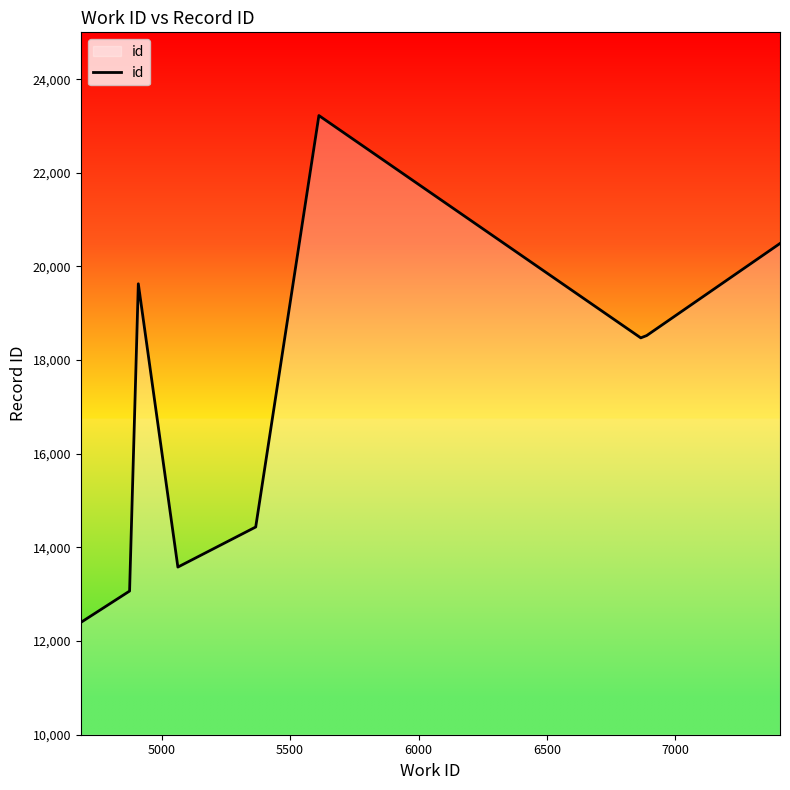

What is the maximum value shown in the chart?

23223